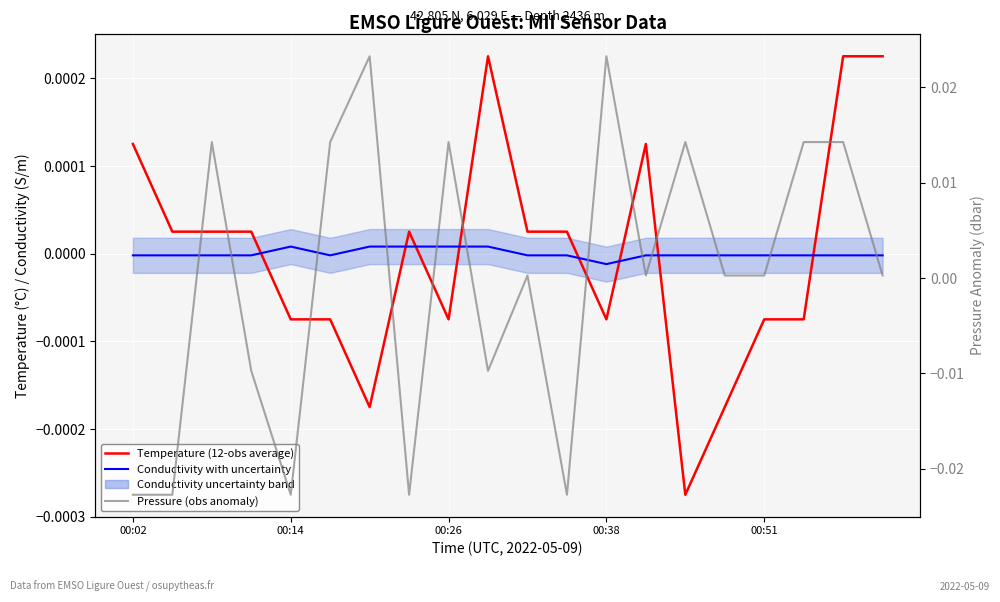

Is it true that Conductivity with uncertainty equals -0.0 at 00:51?

False